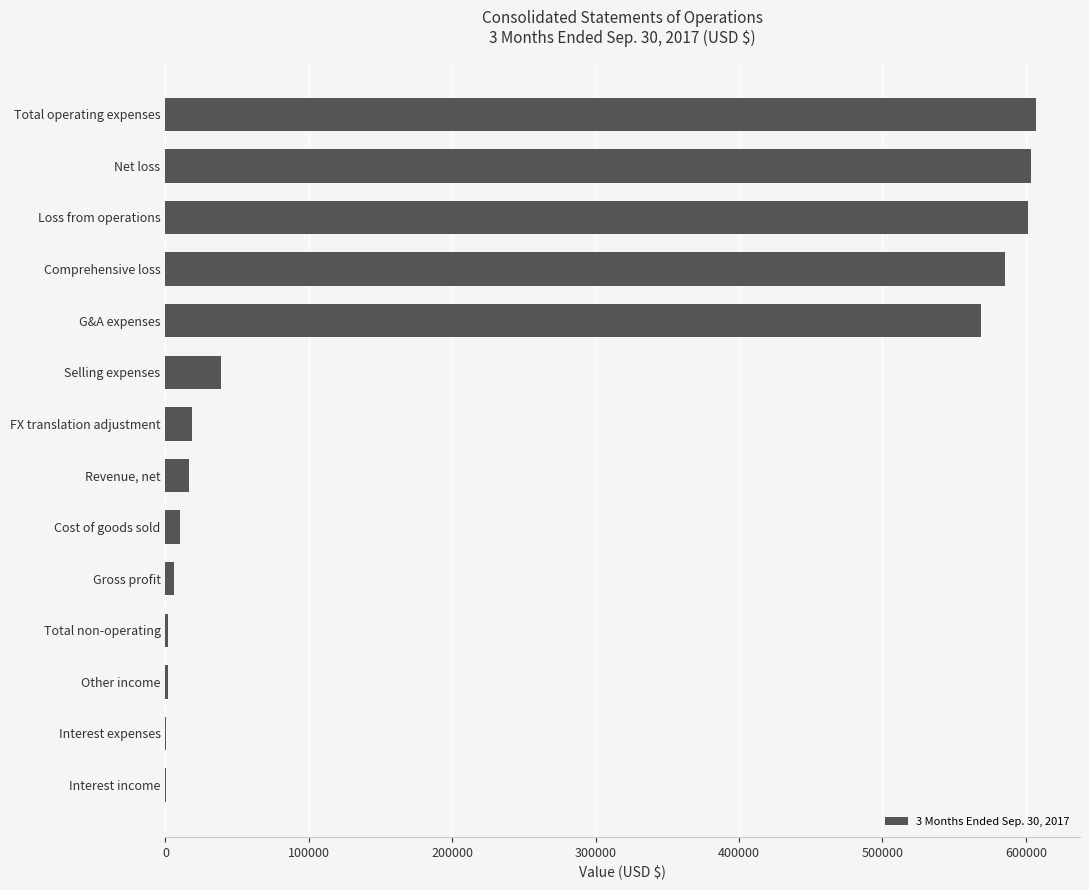

What is the greatest value displayed?

607369